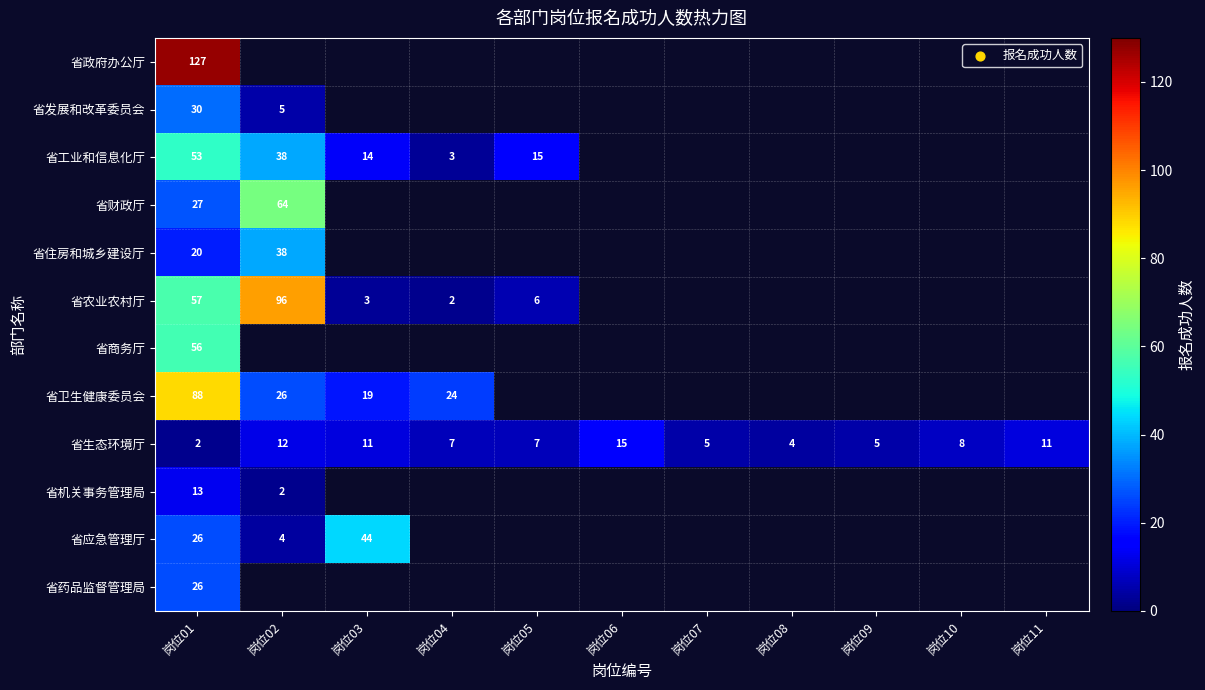

The value of 省住房和城乡建设厅 at 岗位02 is 38. True or false?

True